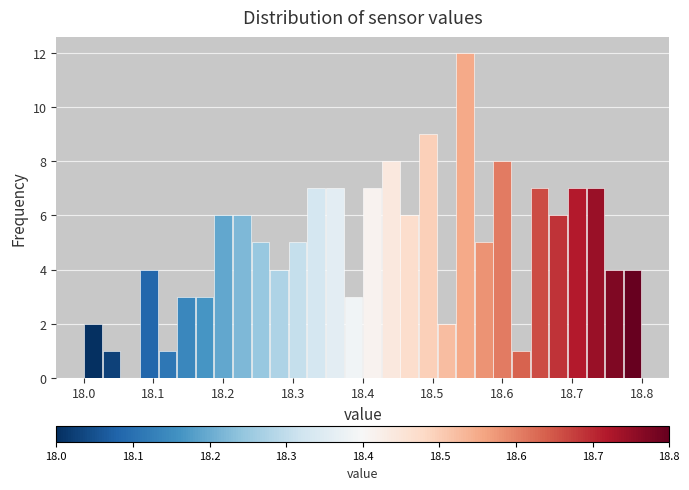

Around what value on the x-axis is the tallest bar? Give the approximate position of its centre, as read against the axis.

18.55